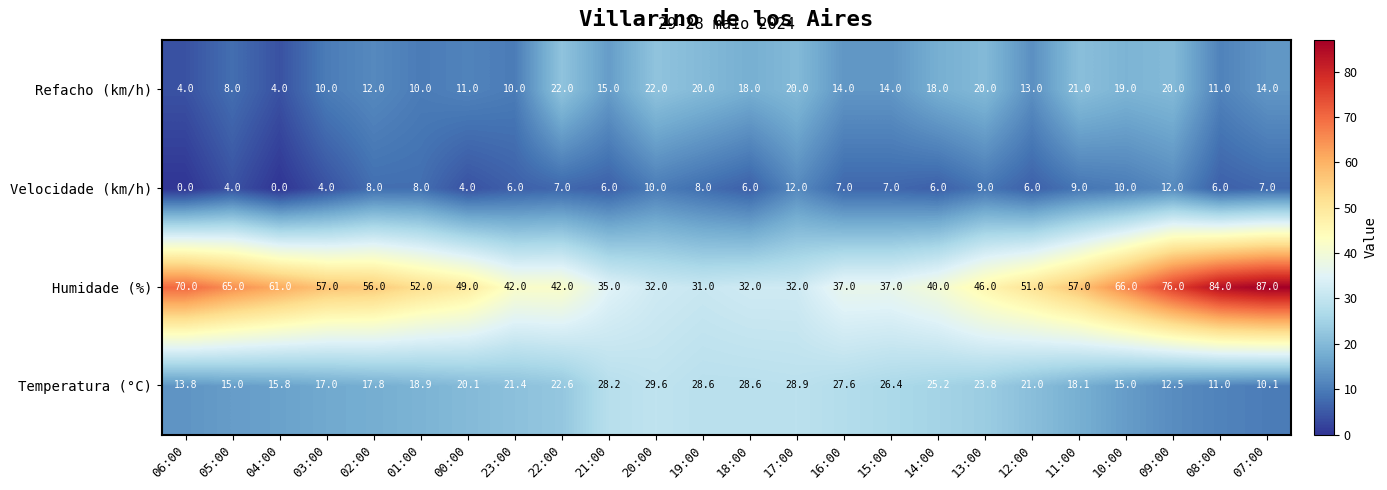

What is the average value of the Refacho (km/h) series?

14.6